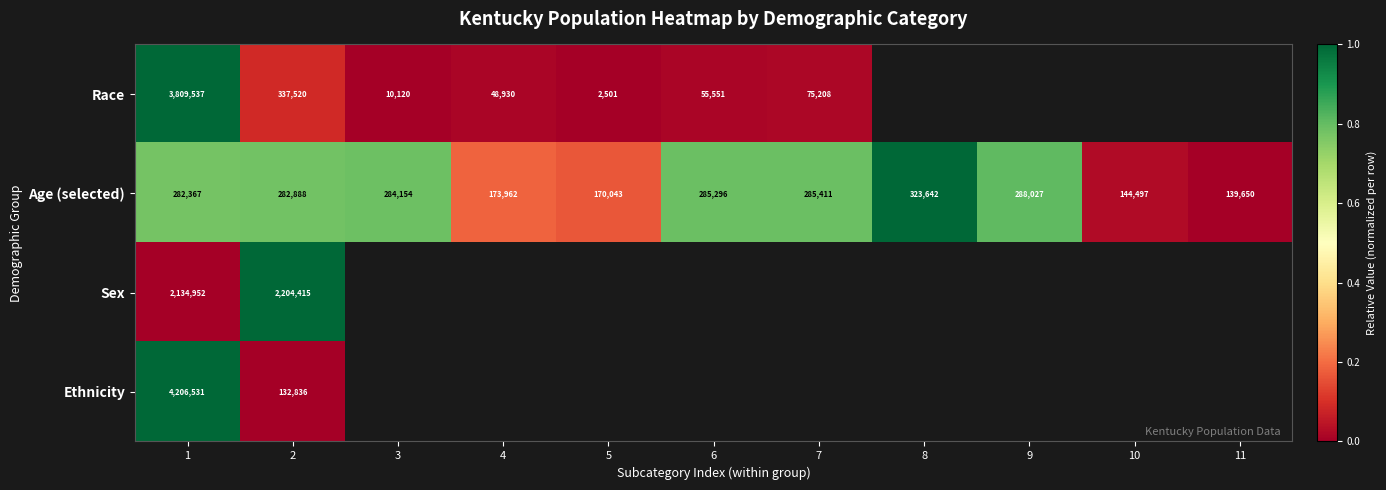

What is the difference between the maximum and minimum values in the Age (selected) series?

183992